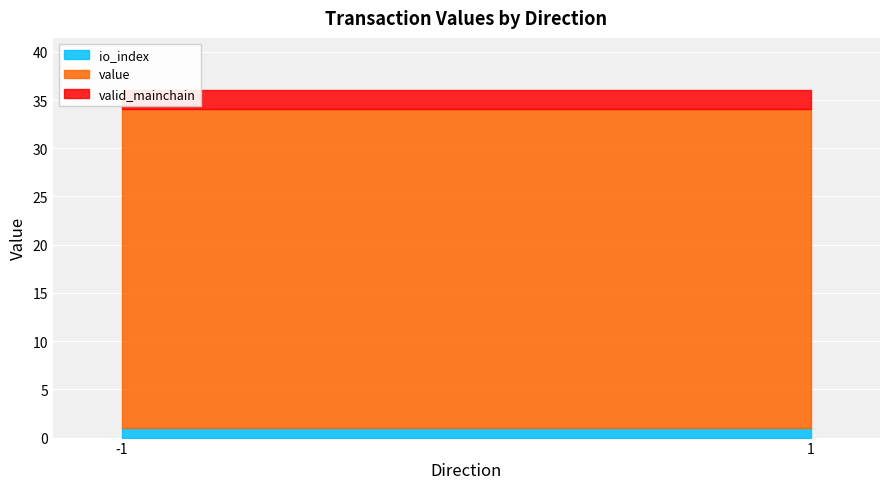

Between -1 and -1, which is larger?

-1